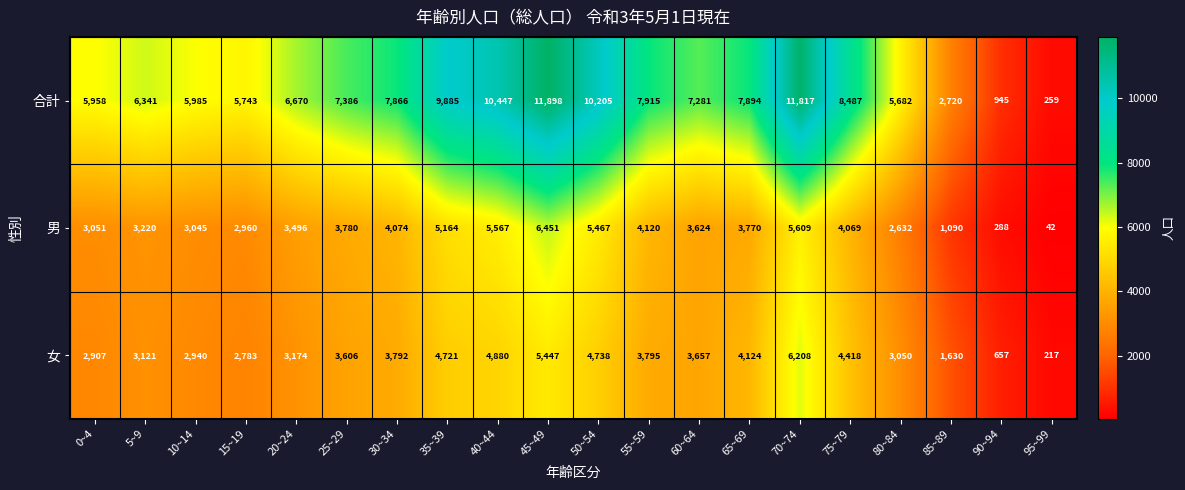

The value of 男 at 10~14 is 5367. True or false?

False